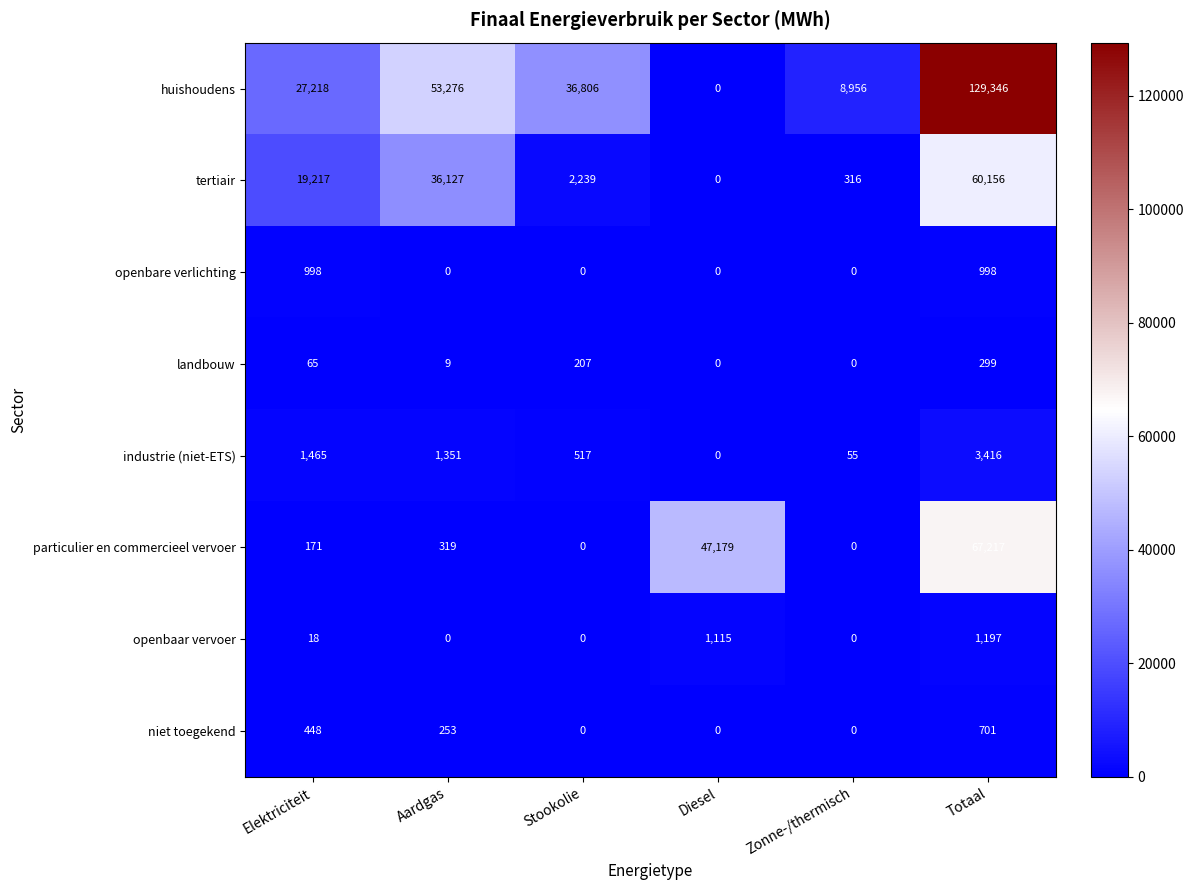

Is it true that particulier en commercieel vervoer equals 67217 at Totaal?

True